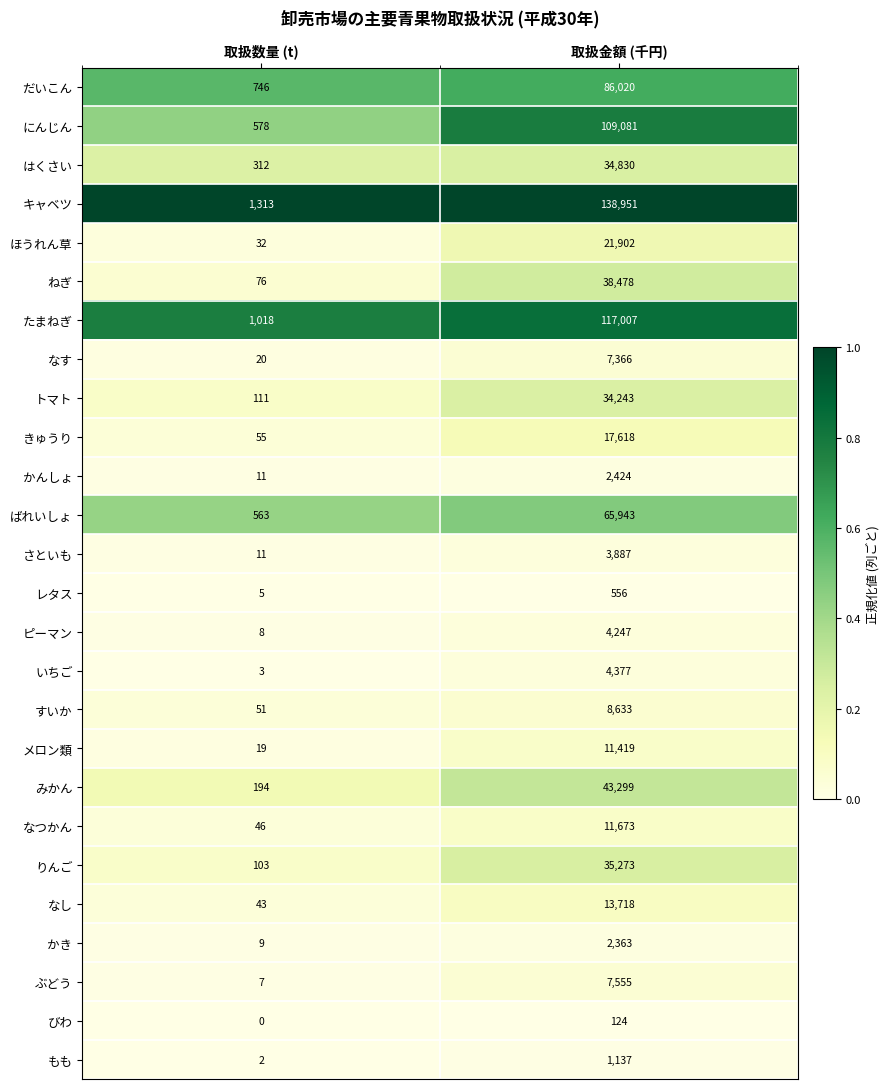

What is the sum of the びわ values at 取扱金額 (千円) and 取扱数量 (t)?

124